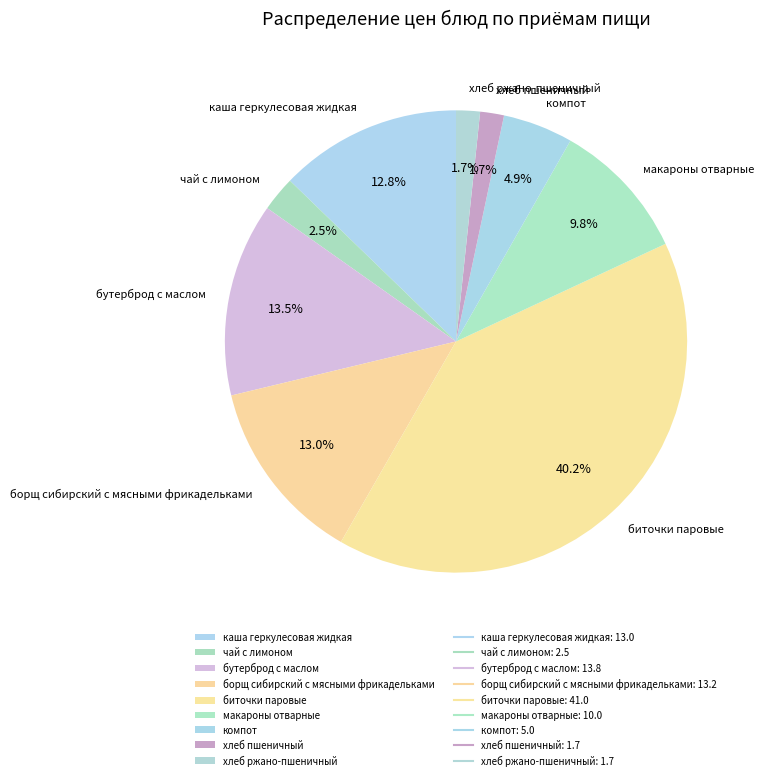

How many slices are in this pie chart?

9